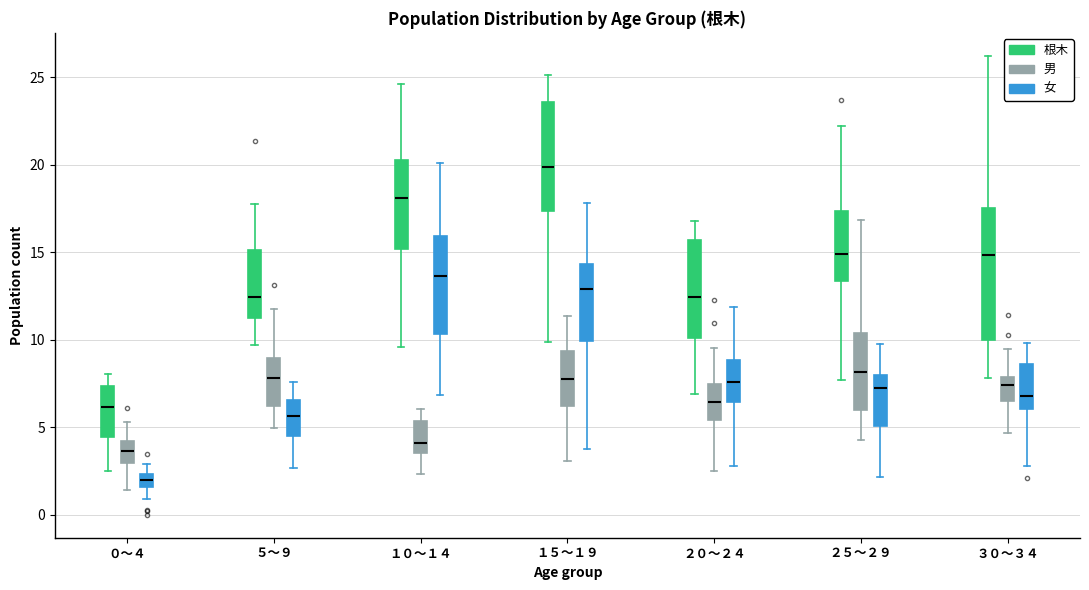

Which box has the lowest median line?

０～４ (女)